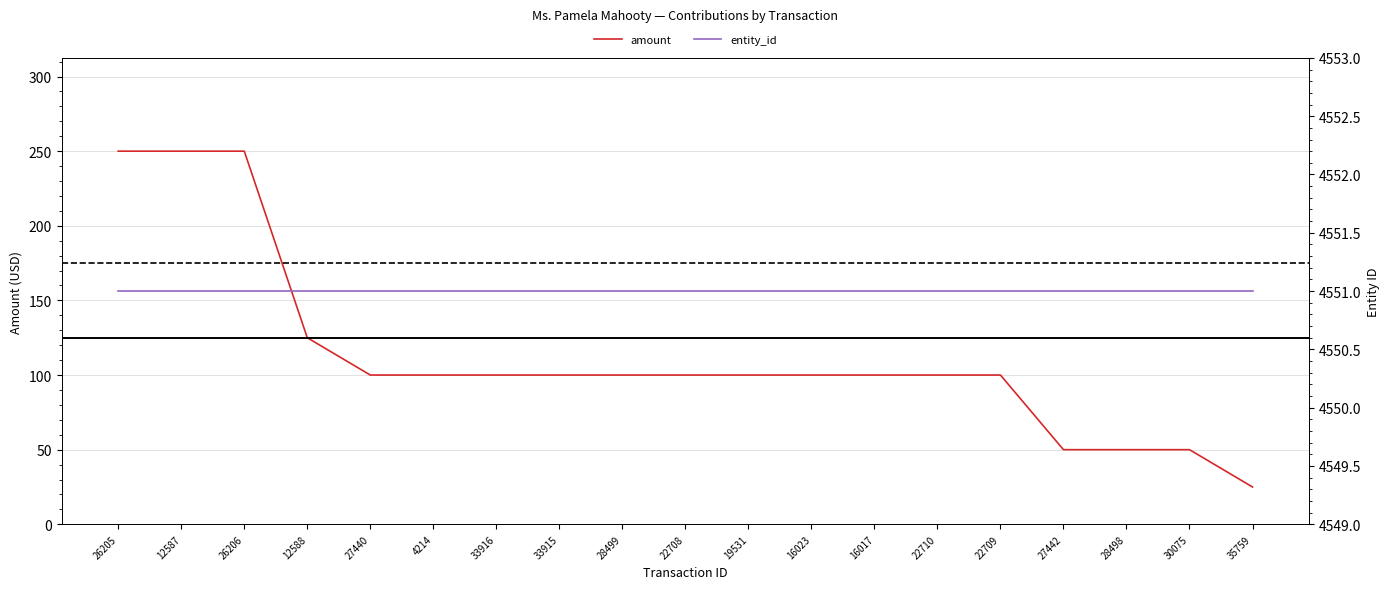

What is the approximate value of amount at 35759?

25